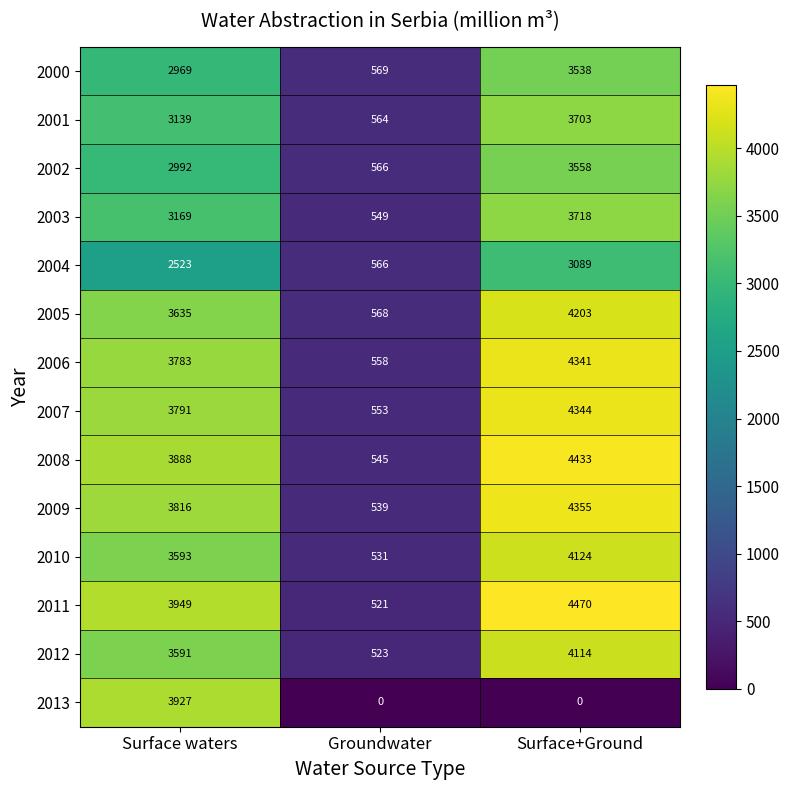

At which label is 2005 closest to 2385?

Surface waters